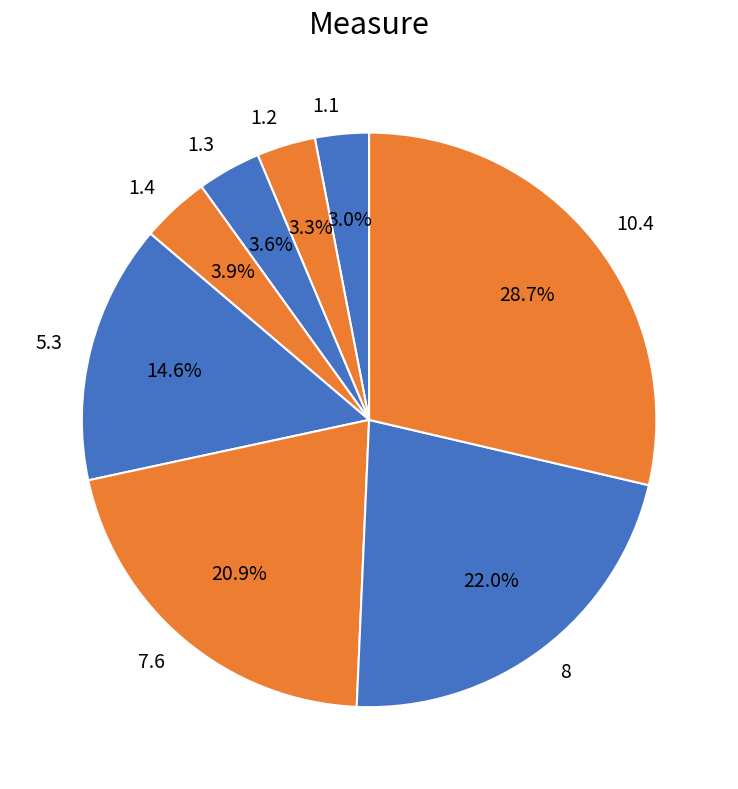

Between 10.4 and 1.1, which is larger?

10.4